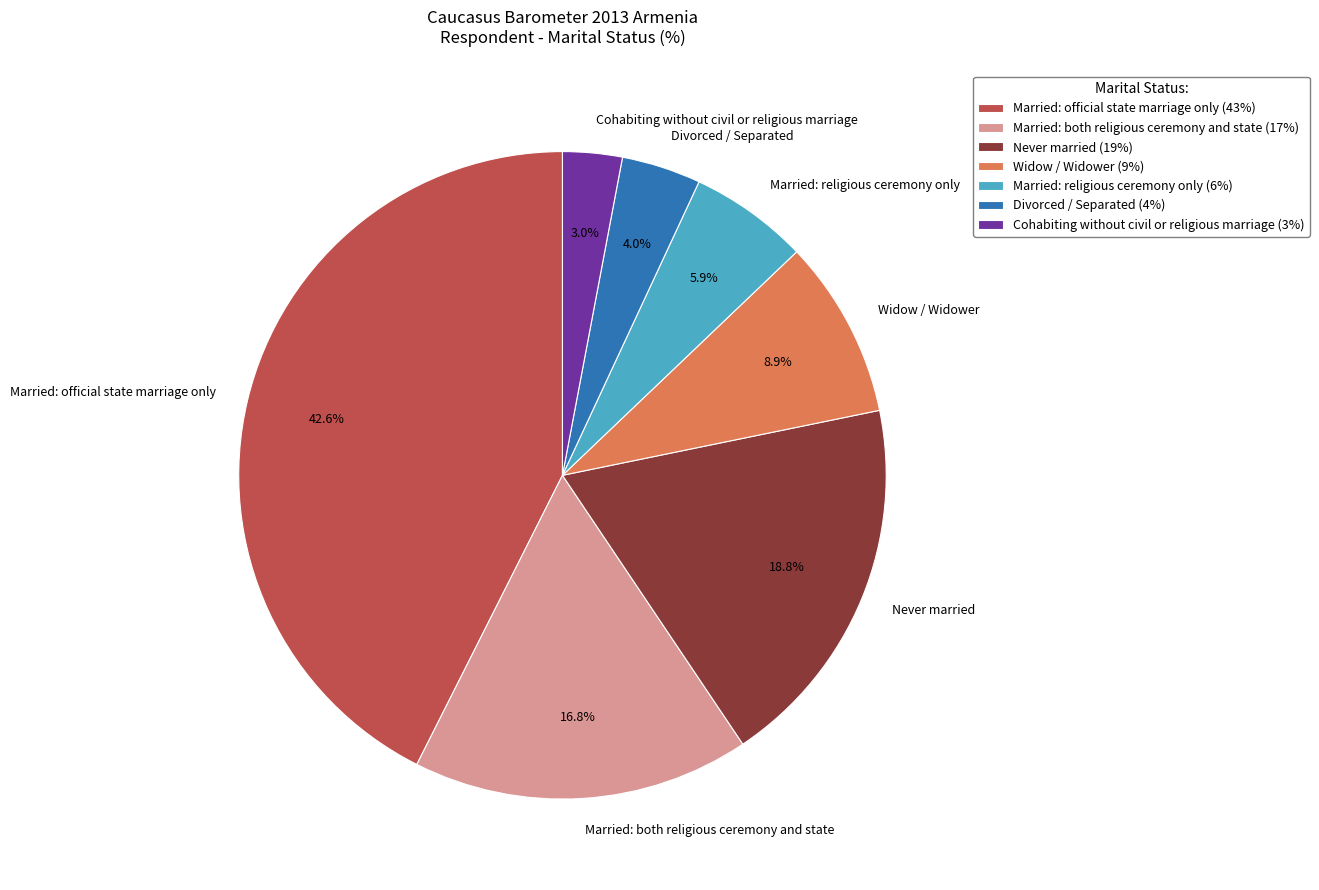

Approximately how many times larger is the value at Never married compared to Married: religious ceremony only?

3.2